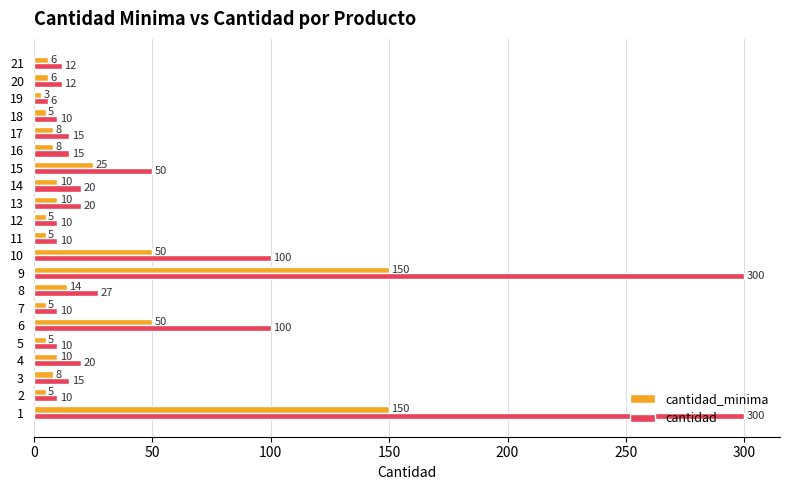

The cantidad series shows 15 at 3. True or false?

True